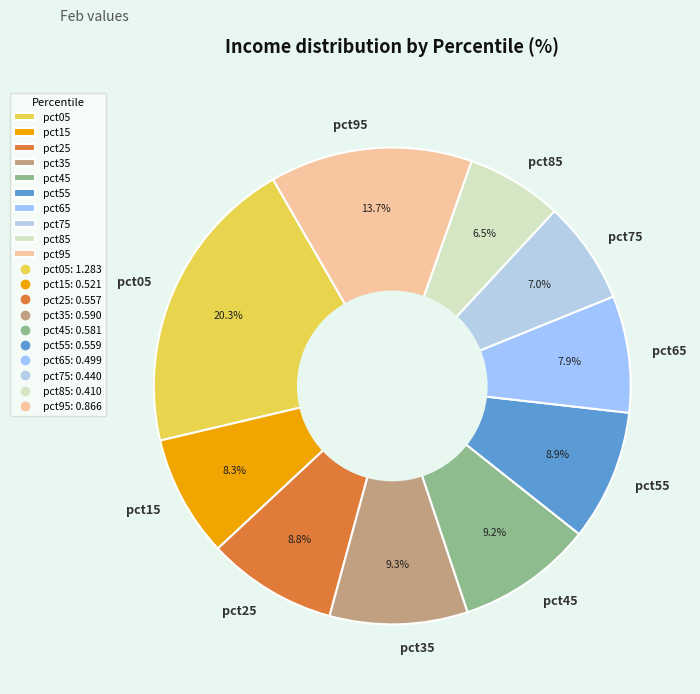

Which has a higher value, pct45 or pct75?

pct45